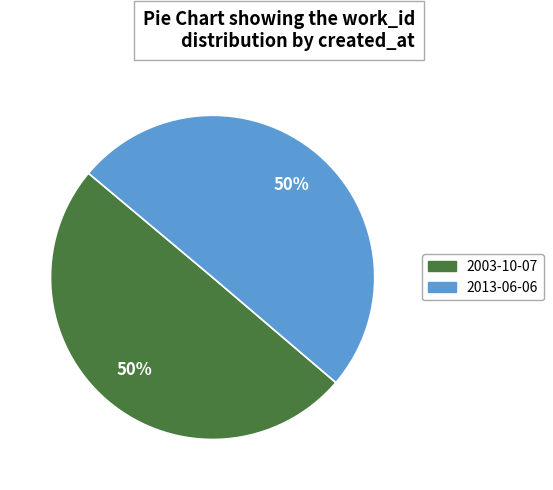

Approximately how many times larger is the value at 2003-10-07 compared to 2013-06-06?

1.0